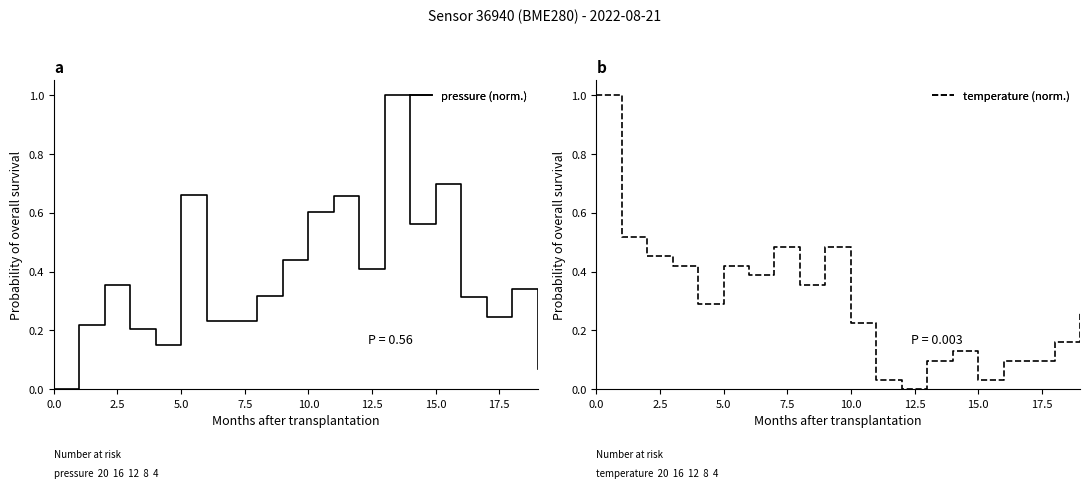

What value does the pressure series have at 18?

0.3